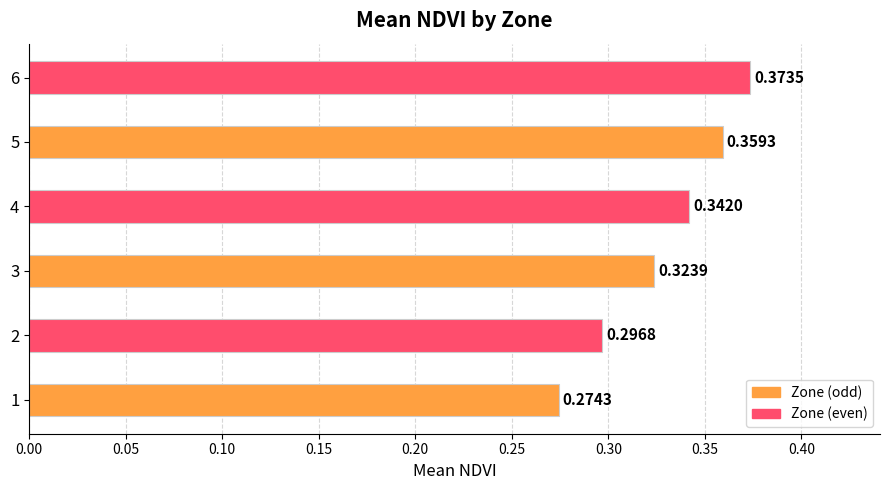

Which has a higher value, 2 or 5?

5